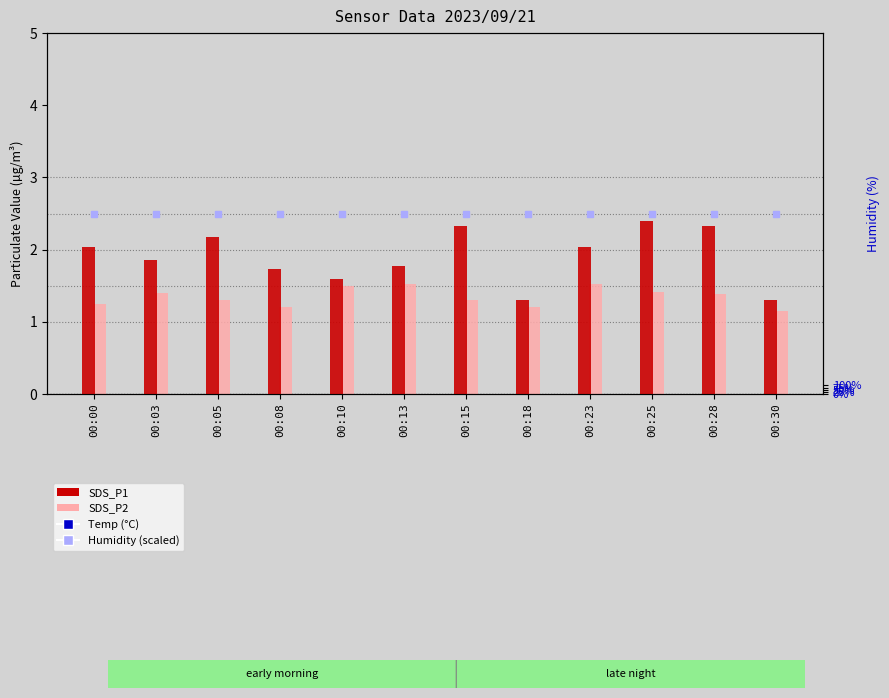

Which series has the largest Y range (max minus min)?

SDS_P1